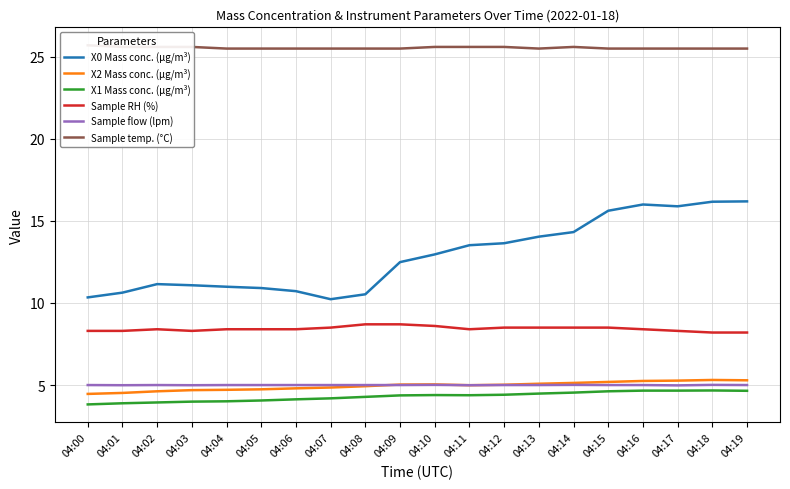

At 04:17, list the series in order from largest to smallest.

Sample temp. (°C), X0 Mass conc. (μg/m³), Sample RH (%), X2 Mass conc. (μg/m³), Sample flow (lpm), X1 Mass conc. (μg/m³)